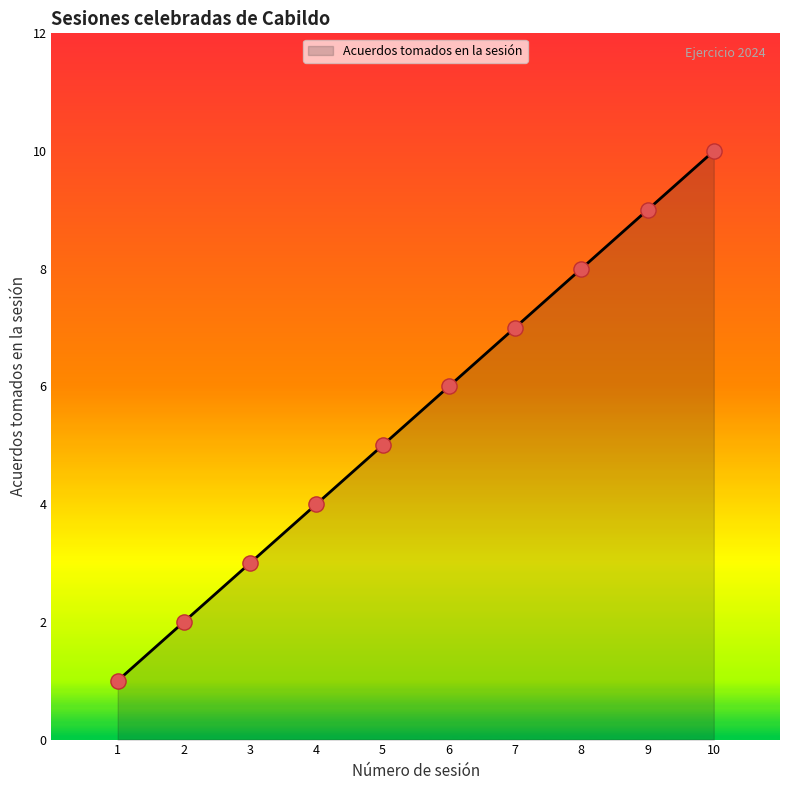

Between 8 and 6, which is larger?

8